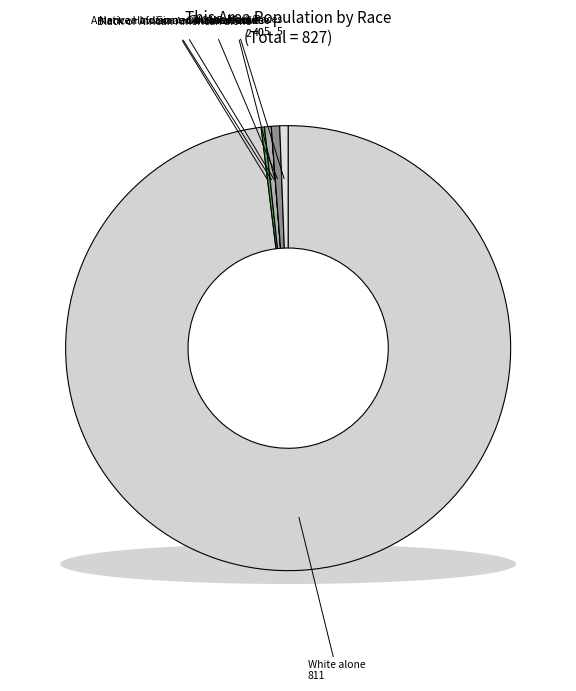

How many slices are in this pie chart?

7